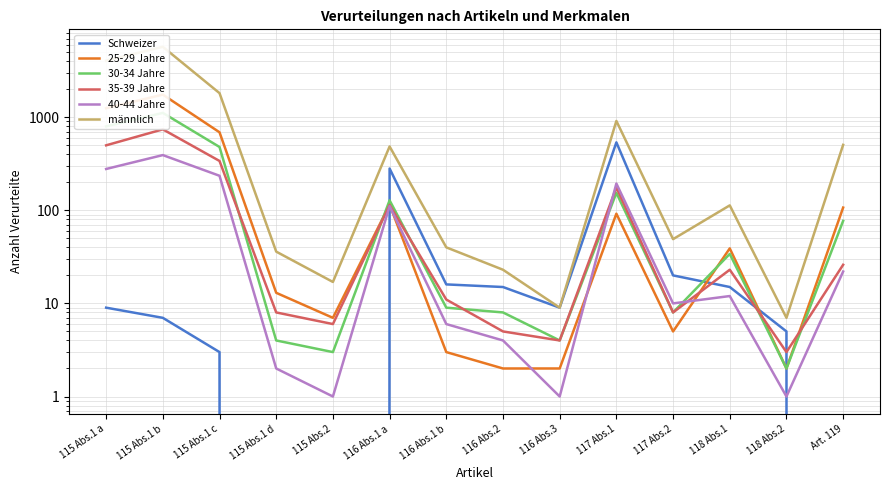

What is the spread (max minus min) of values at Art. 119?

505